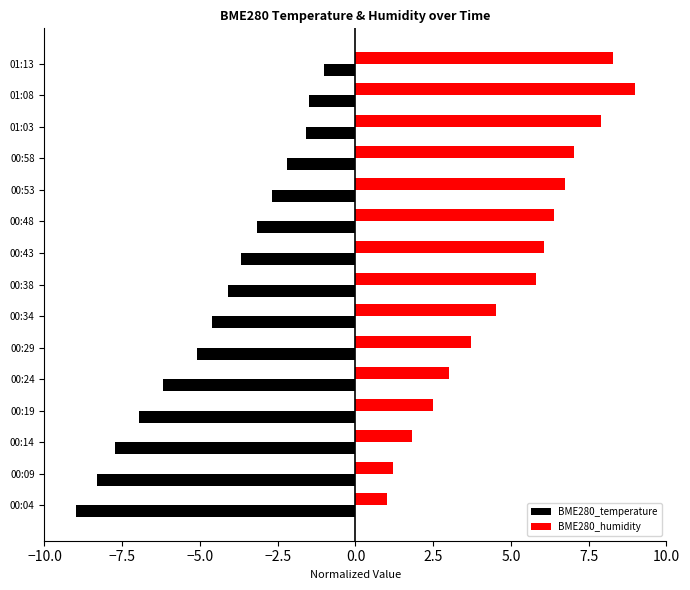

What is the difference between the second highest and second lowest values in the BME280_humidity series?

7.1